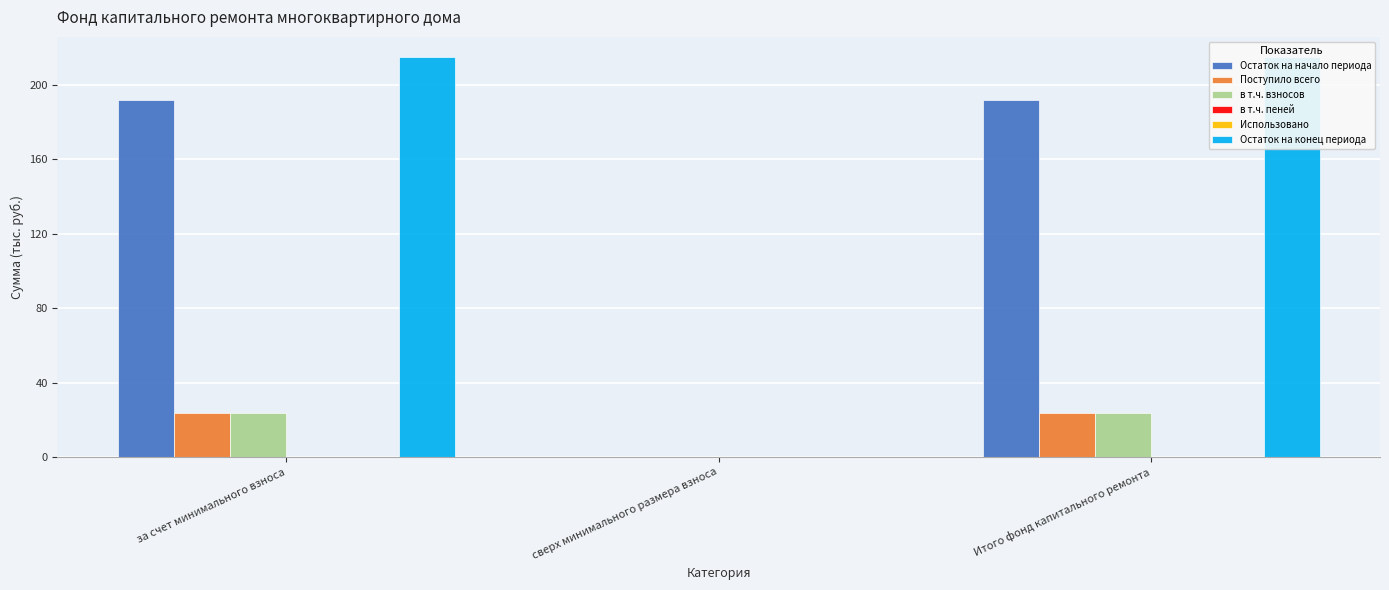

Rank the categories by Поступило всего value from lowest to highest.

сверх минимального размера взноса, за счет минимального взноса, Итого фонд капитального ремонта